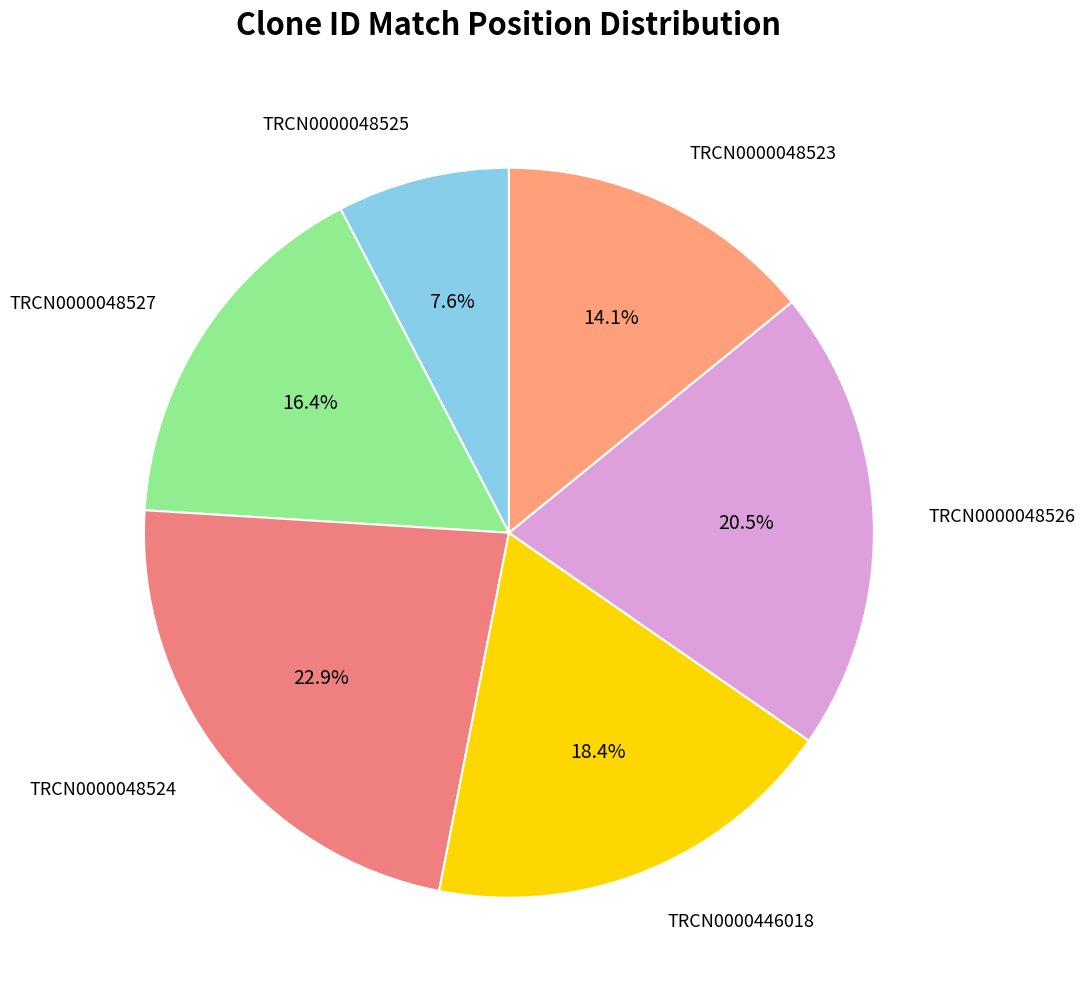

Rank the categories by value from highest to lowest.

TRCN0000048524, TRCN0000048526, TRCN0000446018, TRCN0000048527, TRCN0000048523, TRCN0000048525